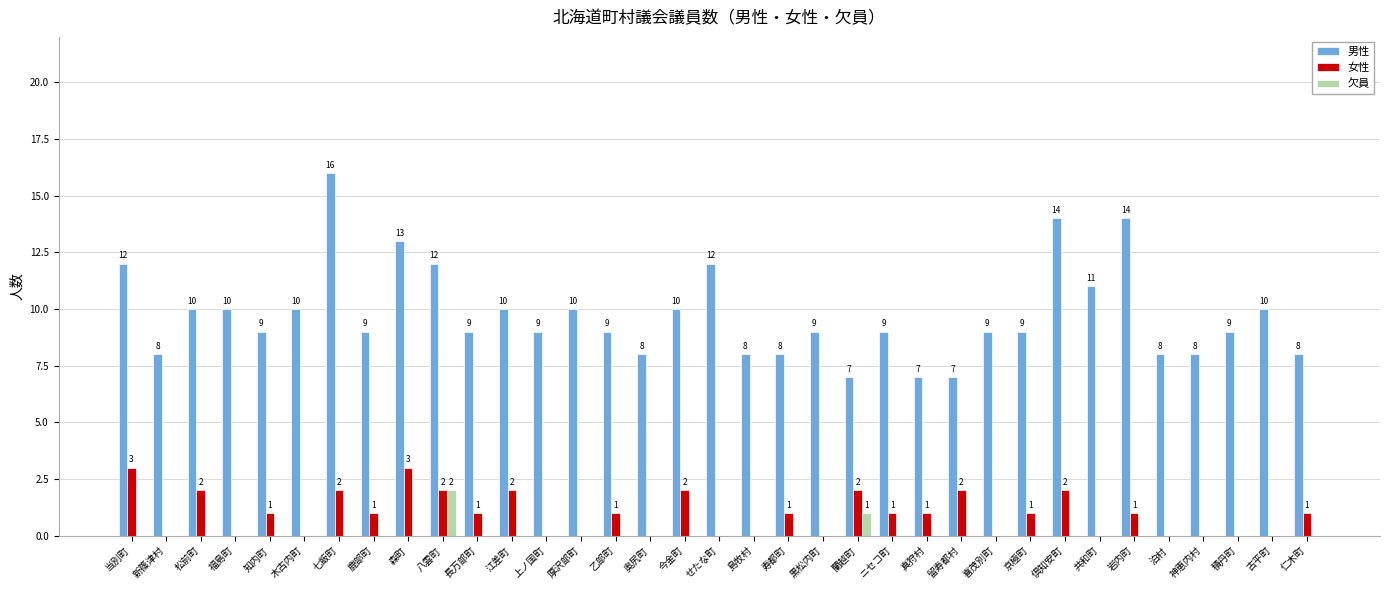

Which series changed the most between 福島町 and 倶知安町?

男性